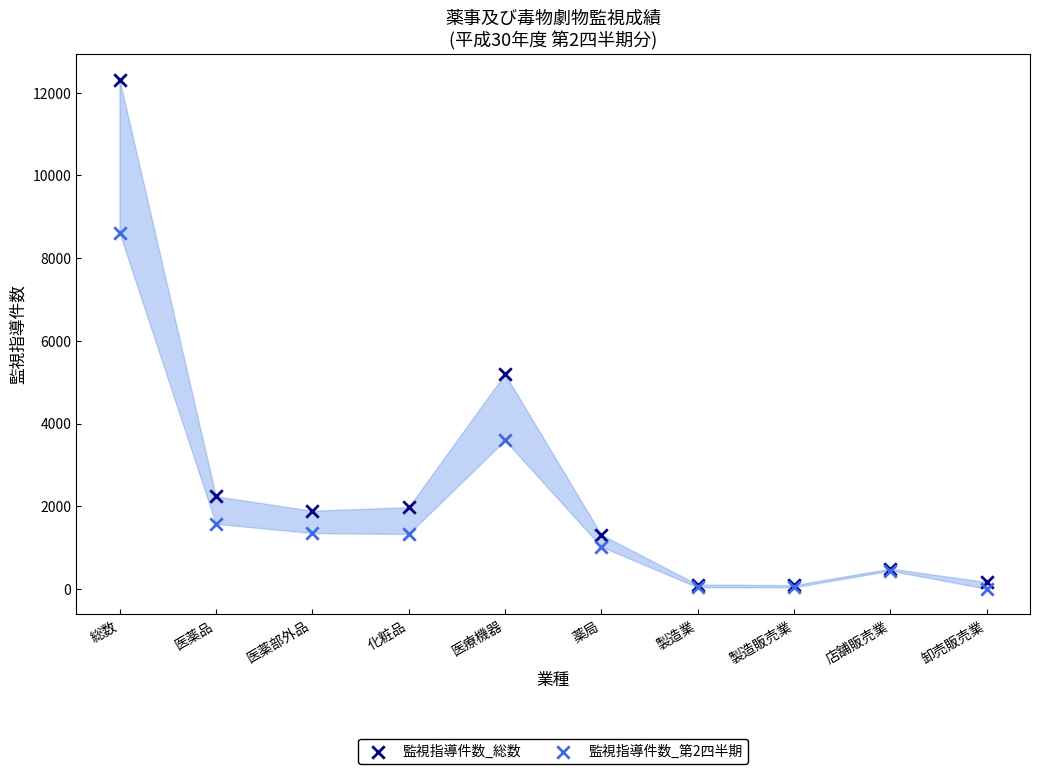

Which series has the largest Y range (max minus min)?

監視指導件数_総数